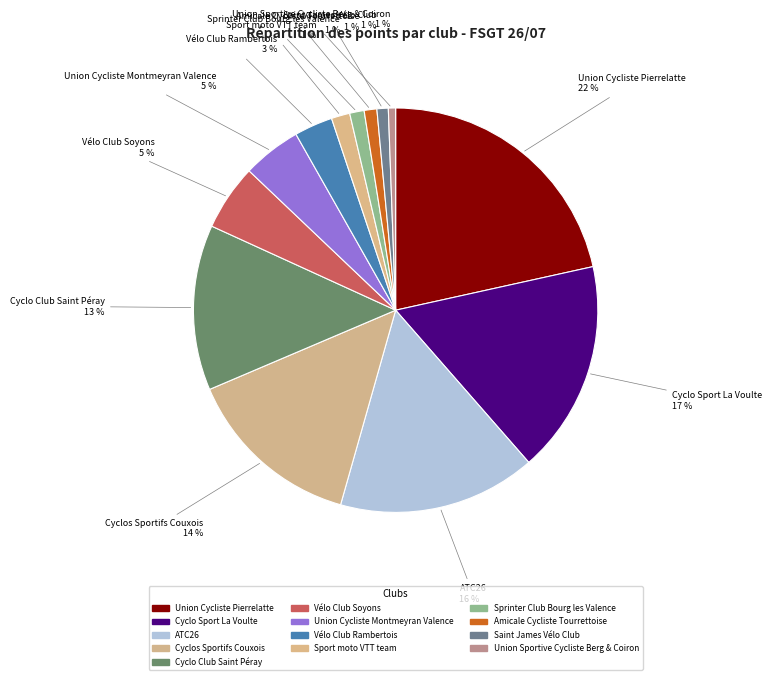

Is it true that Sprinter Club Bourg les Valence is 1% of the pie?

True